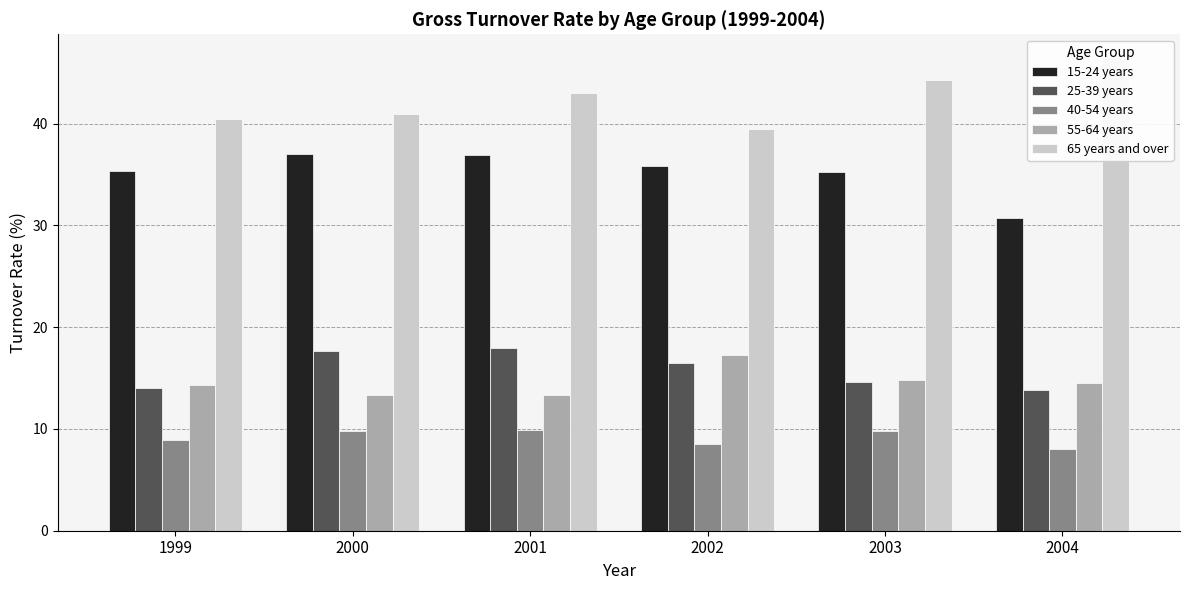

What is the minimum value for 55-64 years?

13.3